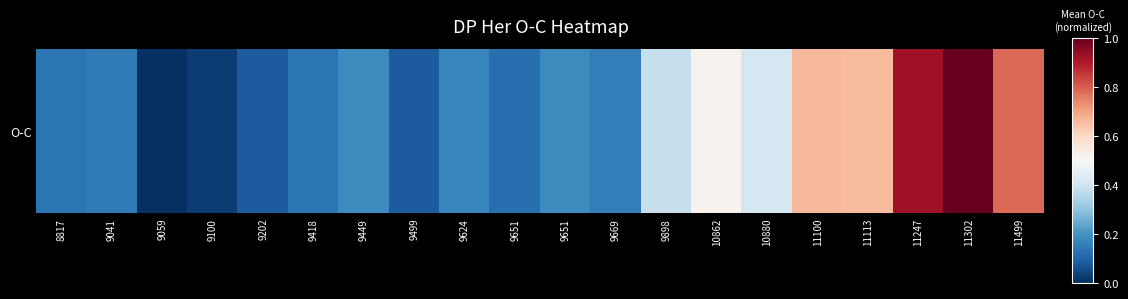

True or false: the data shows 0.9 at 11247.

True